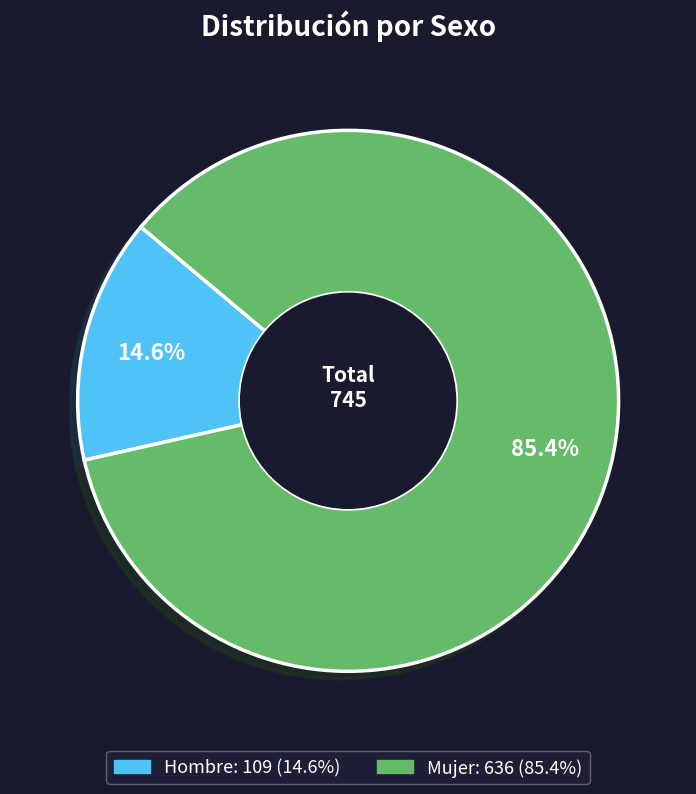

True or false: Mujer accounts for 85% of the total.

True